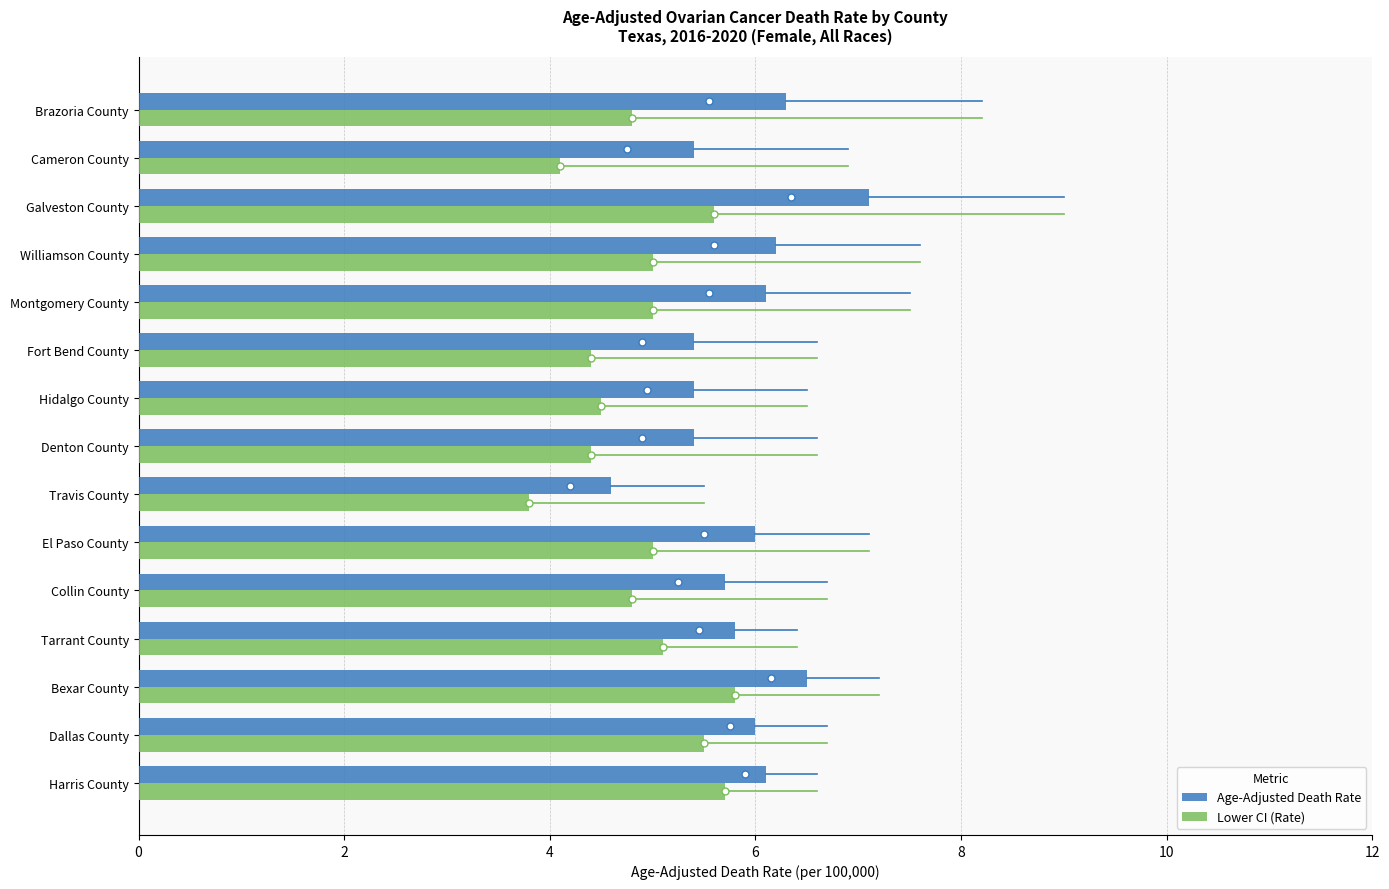

At how many categories does at least one series exceed 5?

14